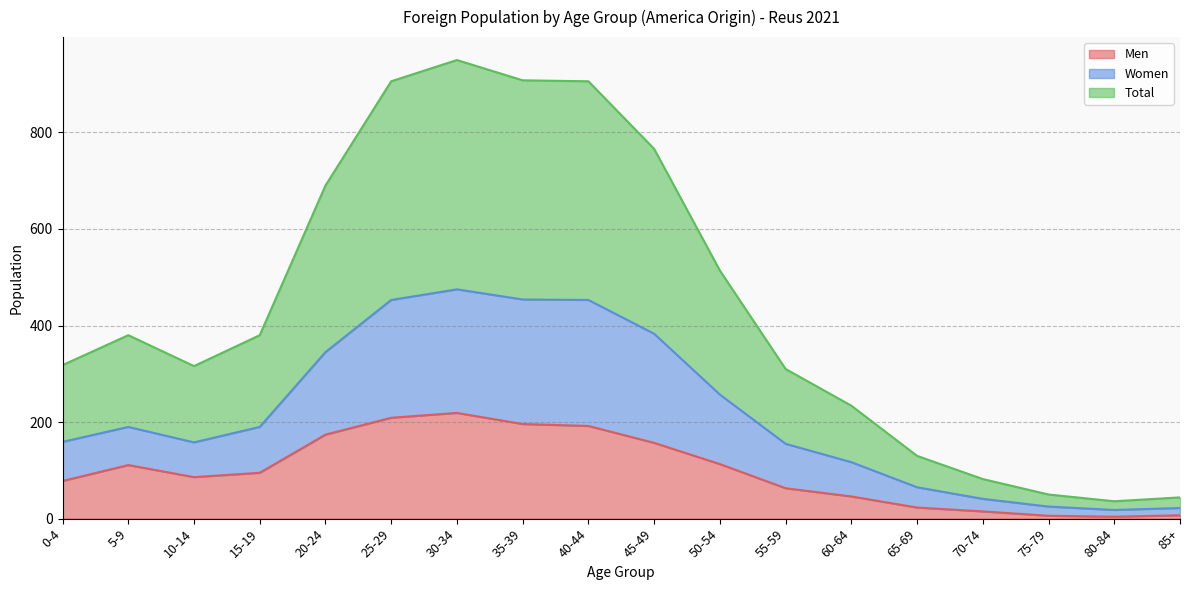

How many series are shown in this chart?

3